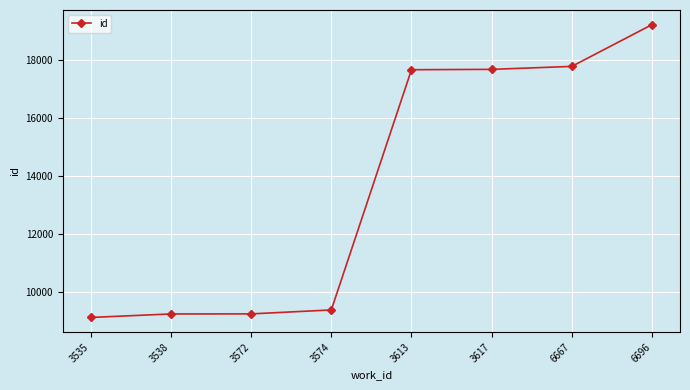

How many values are below 17667?

4